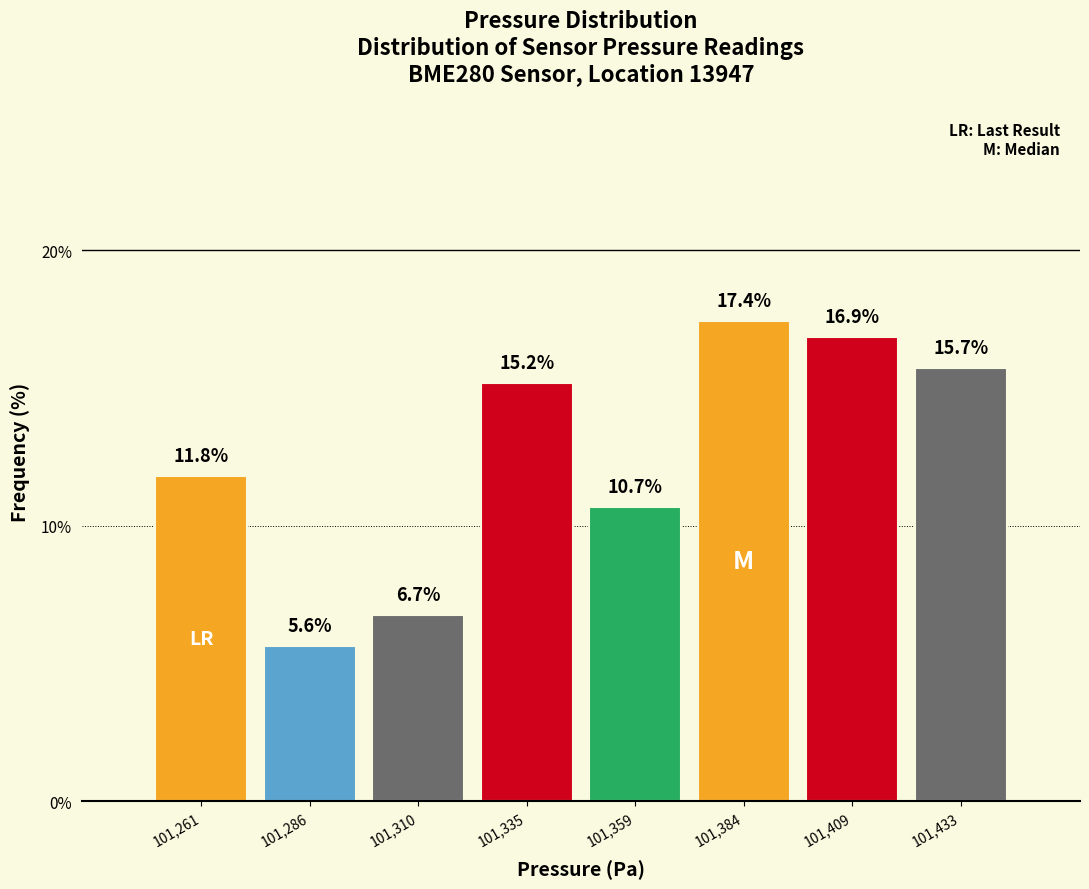

Reading left to right, transcribe this chart: for each bar, give the range it covers on the x-axis and its height. The bar edges are not printed on the chart, so give them approximately, as read against the axis.

101250 to 101275: 11.8
101275 to 101300: 5.6
101300 to 101325: 6.7
101325 to 101350: 15.2
101350 to 101370: 10.7
101370 to 101395: 17.4
101395 to 101420: 16.9
101420 to 101445: 15.7